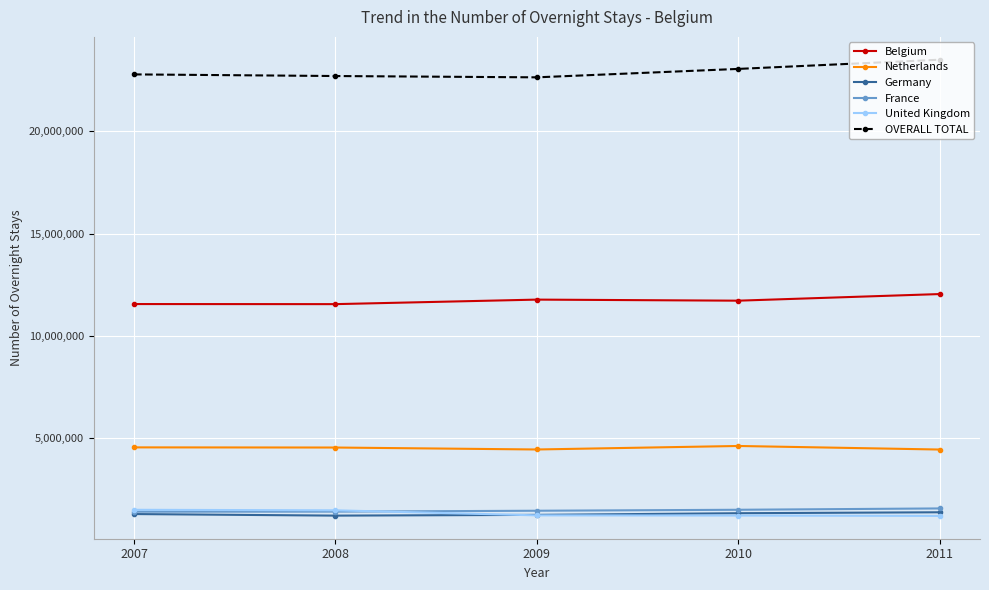

The value of France at 2009 is 1464101. True or false?

True